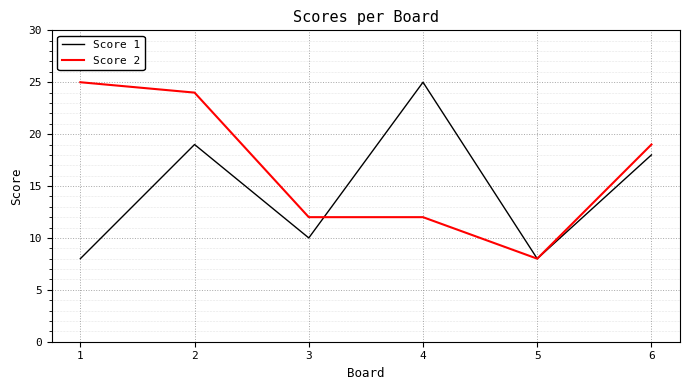

Between 3 and 6, which series saw the biggest shift?

Score 1